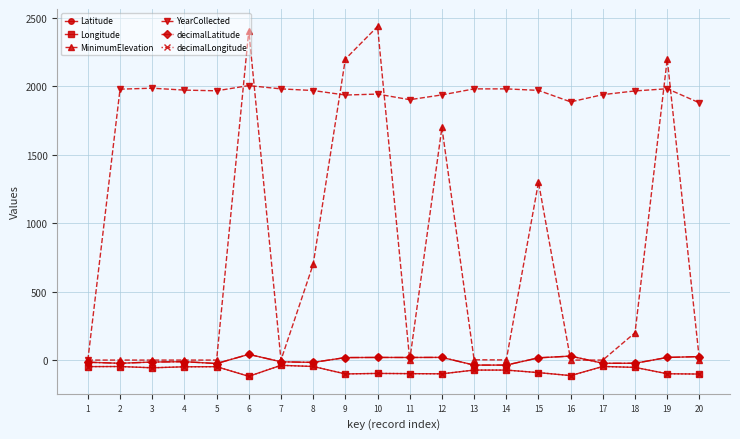

At which label does decimalLatitude first exceed -11?

6